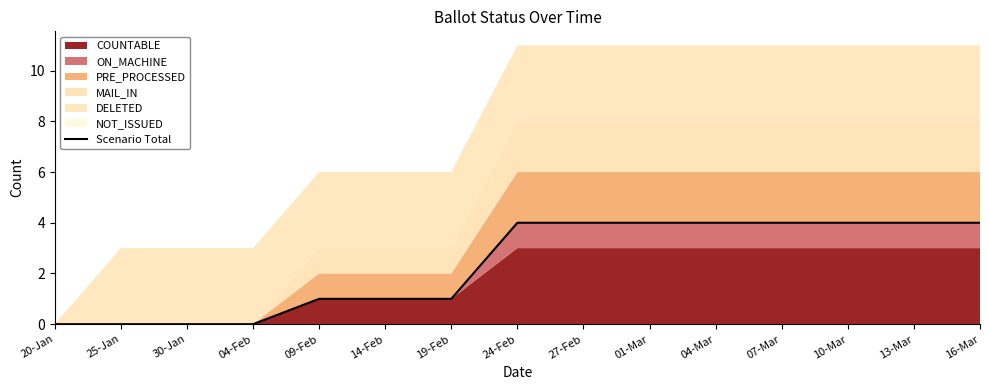

Read the value at 14-Feb.

1